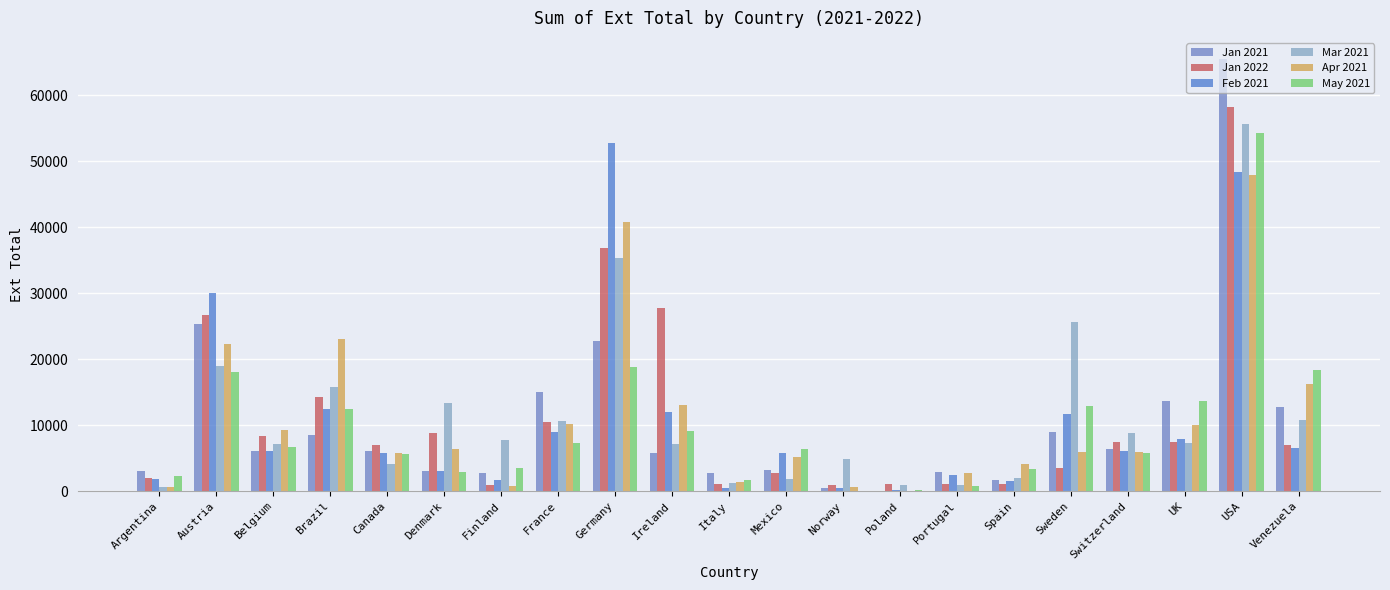

What is the difference between the Feb 2021 values at Portugal and UK?

5460.6